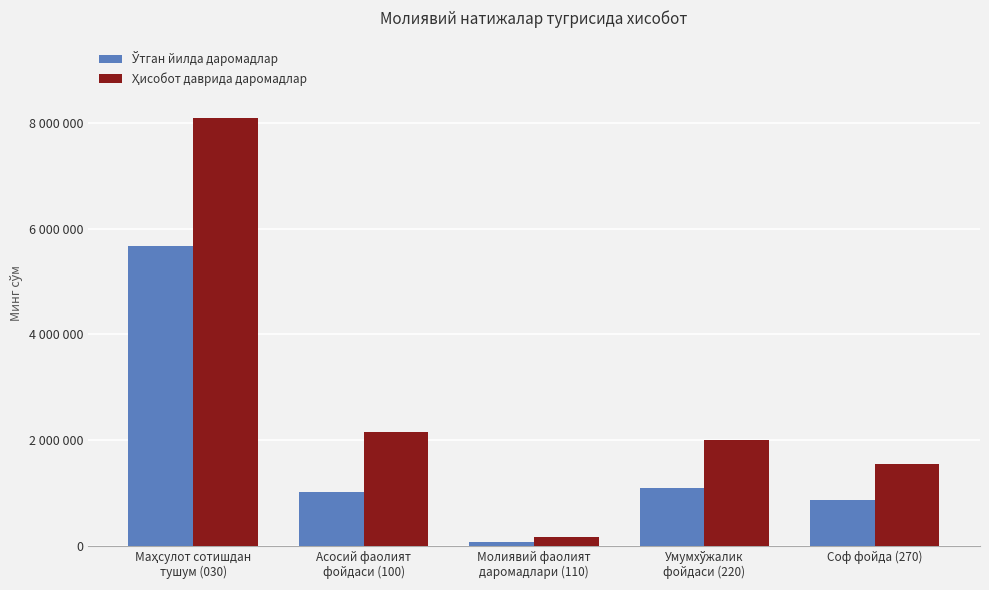

Reading left to right, list all the values displayed in this chart.

Ўтган йилда даромадлар: Маҳсулот сотишдан
тушум (030)=5668009	Асосий фаолият
фойдаси (100)=1015574	Молиявий фаолият
даромадлари (110)=80778	Умумхўжалик
фойдаси (220)=1096352	Соф фойда (270)=877081
Ҳисобот даврида даромадлар: Маҳсулот сотишдан
тушум (030)=8097925	Асосий фаолият
фойдаси (100)=2146896	Молиявий фаолият
даромадлари (110)=177993	Умумхўжалик
фойдаси (220)=2000017	Соф фойда (270)=1557517